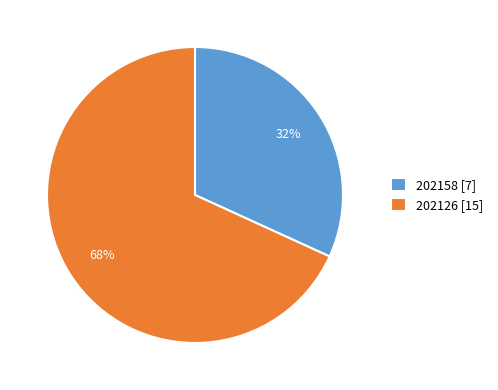

To the nearest percent, what is the difference between the largest and smallest slice percentages?

36%